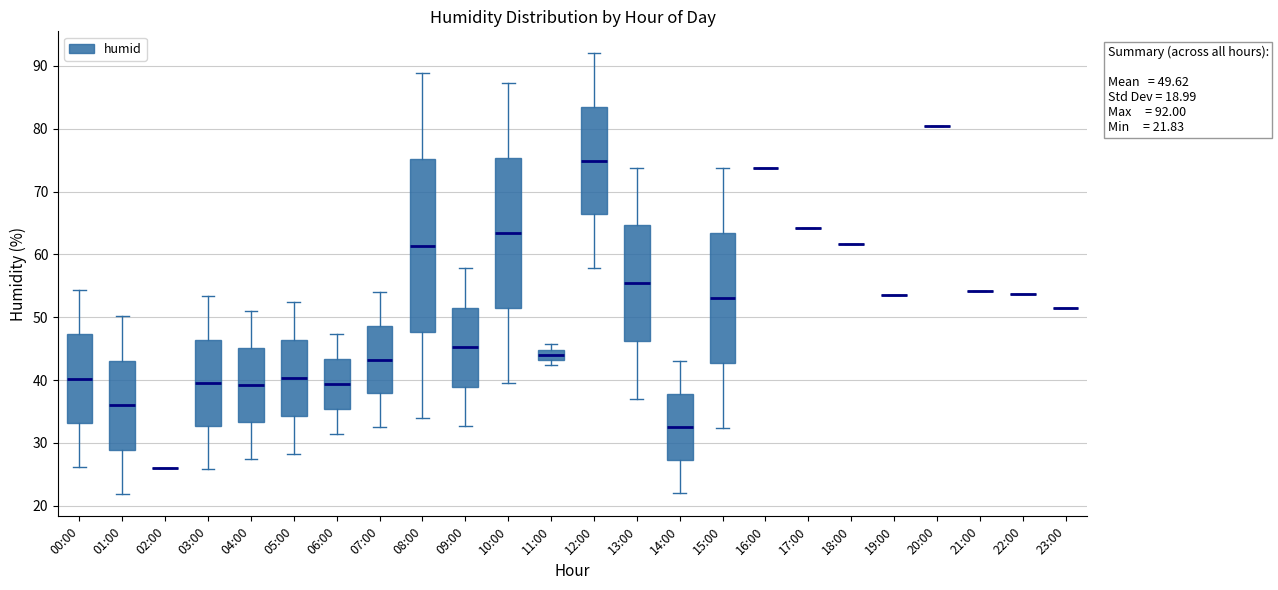

Which box is the tallest, from its lower edge to its upper edge?

08:00